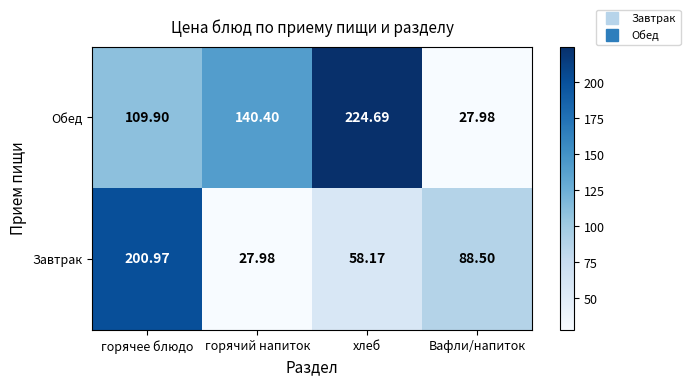

At how many categories does at least one series exceed 78?

4